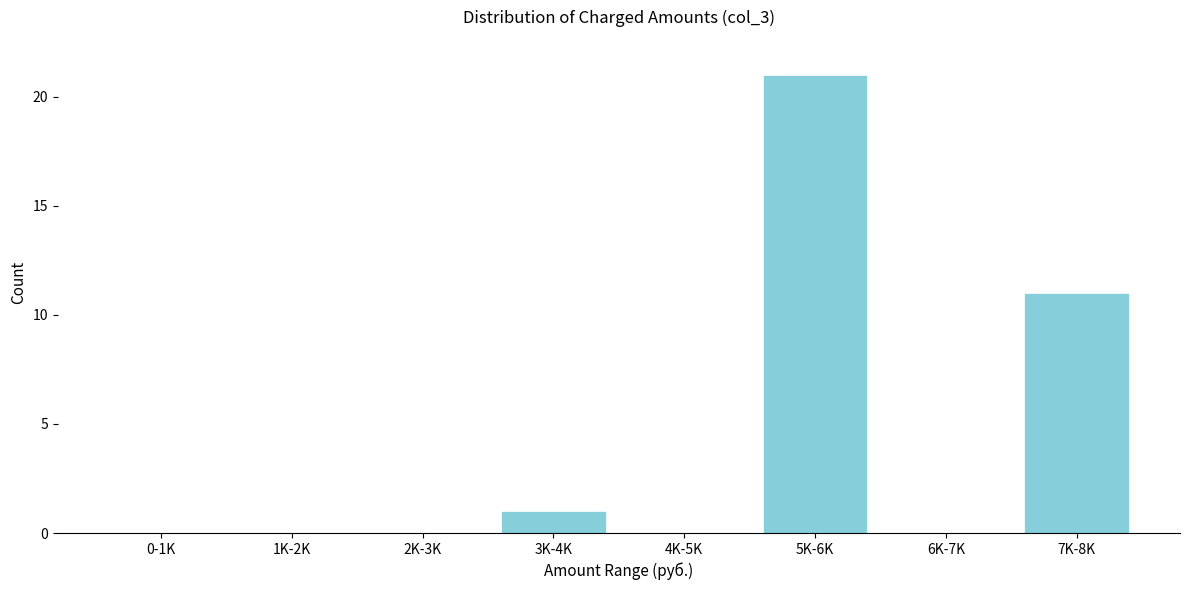

Reading left to right, transcribe all the data shown in this chart.

0-1K=0	1K-2K=0	2K-3K=0	3K-4K=1	4K-5K=0	5K-6K=21	6K-7K=0	7K-8K=11